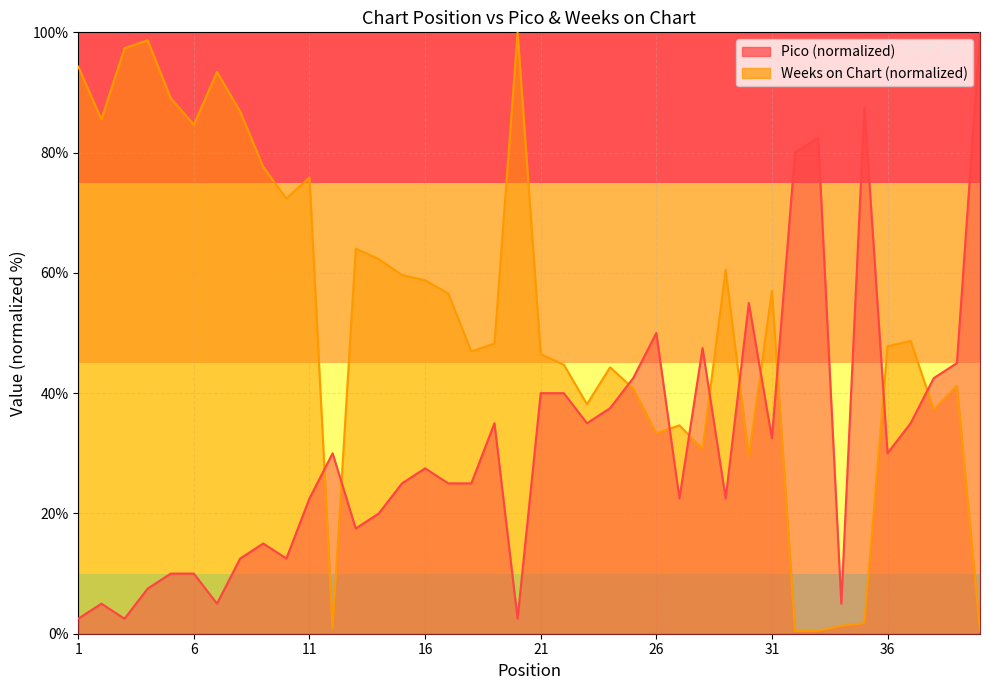

Where do Pico and Weeks on Chart first cross each other?

11 and 12